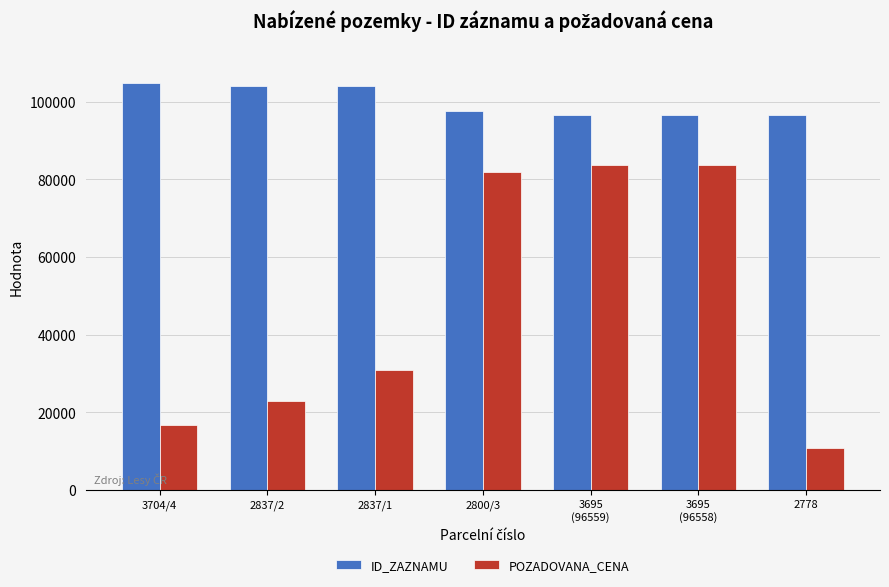

What are all the series names shown in the legend?

ID_ZAZNAMU, POZADOVANA_CENA